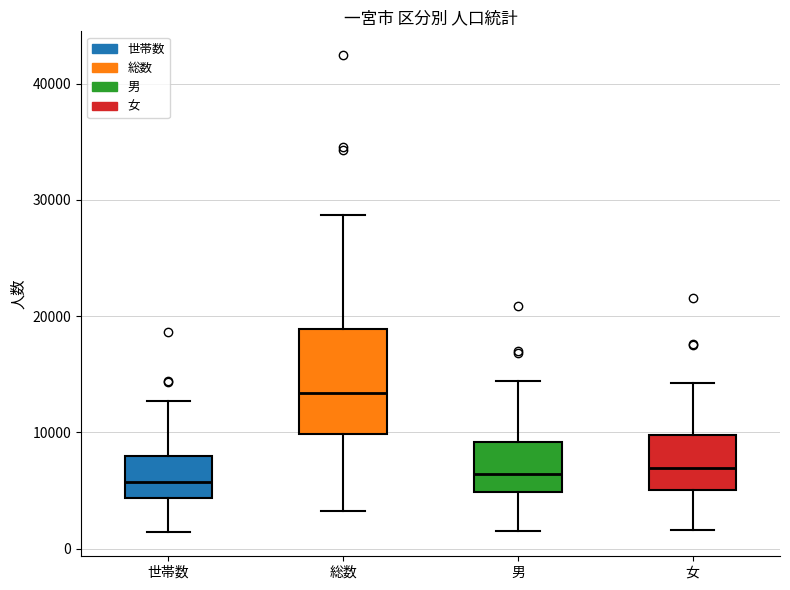

Reading left to right, transcribe this box plot: for each box, give where its median line is, the range the box spans, and where its two whiskers end, as read against the y-axis. The values are not printed on the chart, so give them approximately, as read against the axis.

世帯数: median 6000, box 4000 to 8000, whiskers 1000 to 13000
総数: median 13000, box 10000 to 19000, whiskers 3000 to 29000
男: median 6000, box 5000 to 9000, whiskers 2000 to 14000
女: median 7000, box 5000 to 10000, whiskers 2000 to 14000